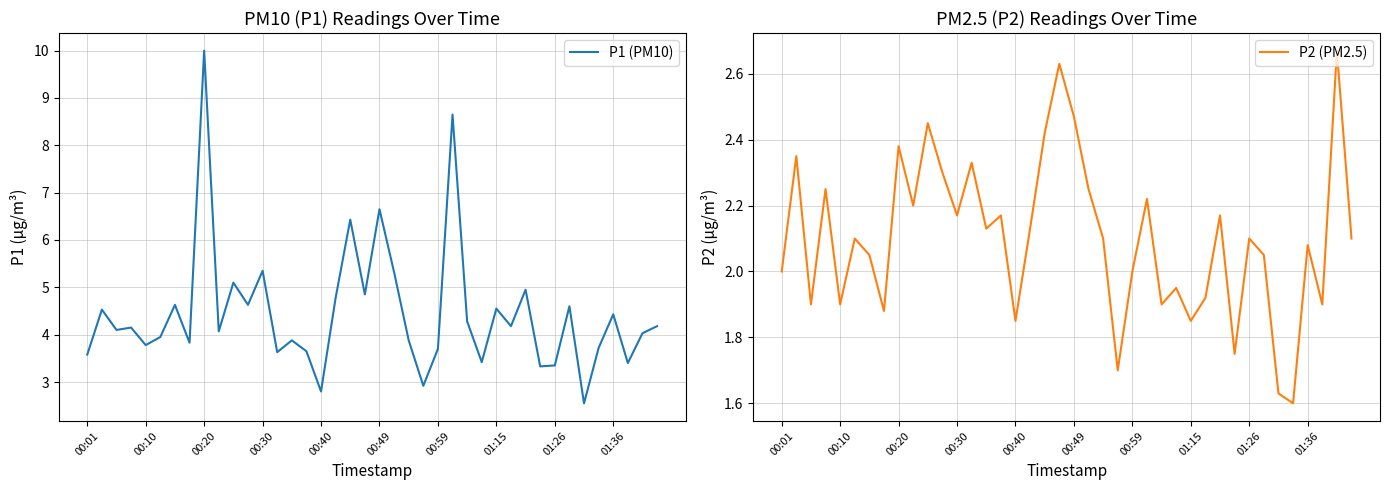

What is the difference between the second highest and second lowest values in the P2 (PM2.5) series?

1.0